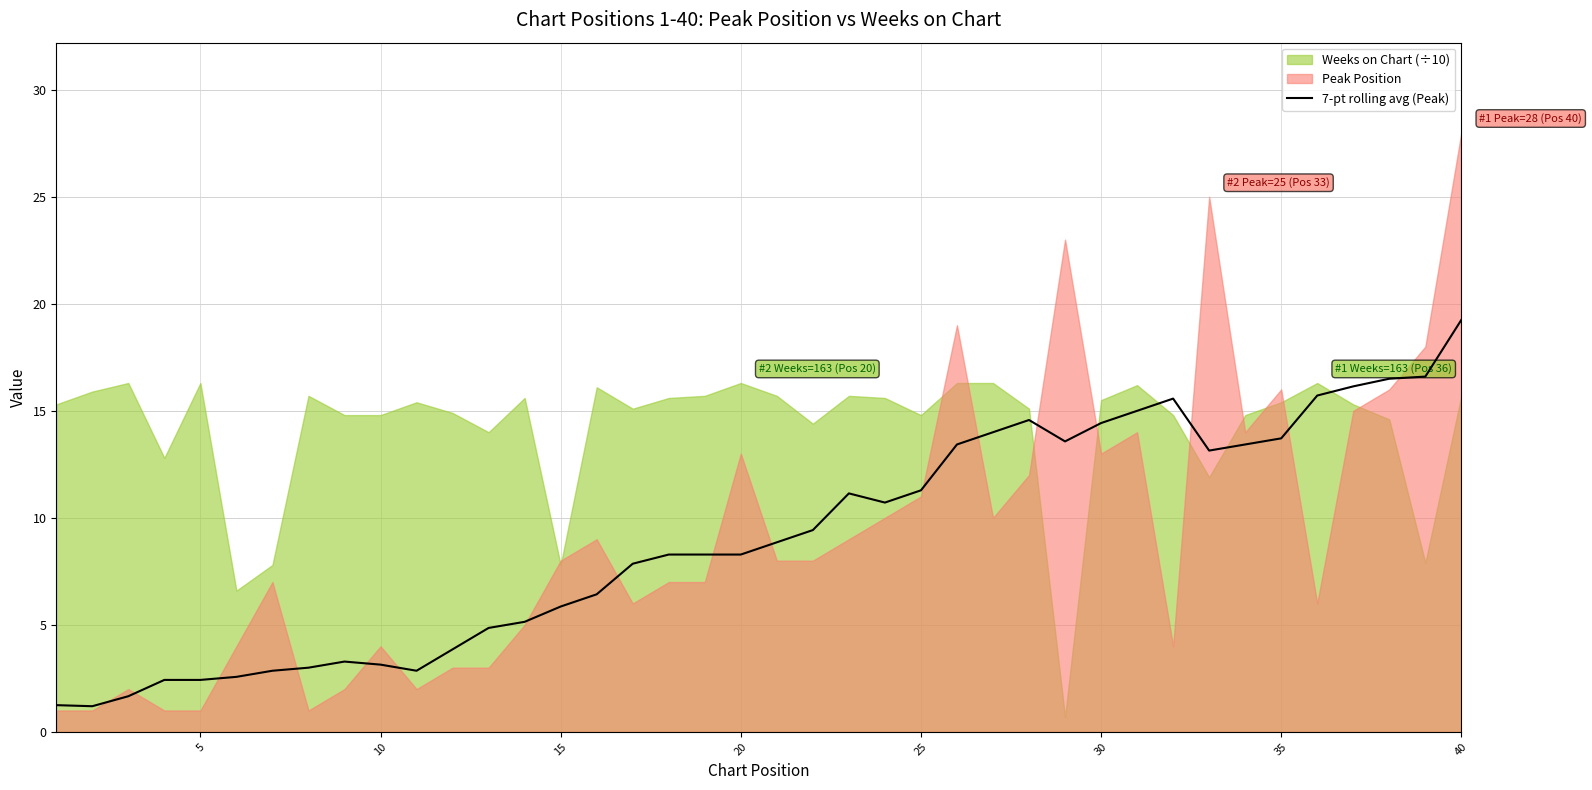

The 7-pt rolling avg (Peak) series shows 14.4 at 30. True or false?

True